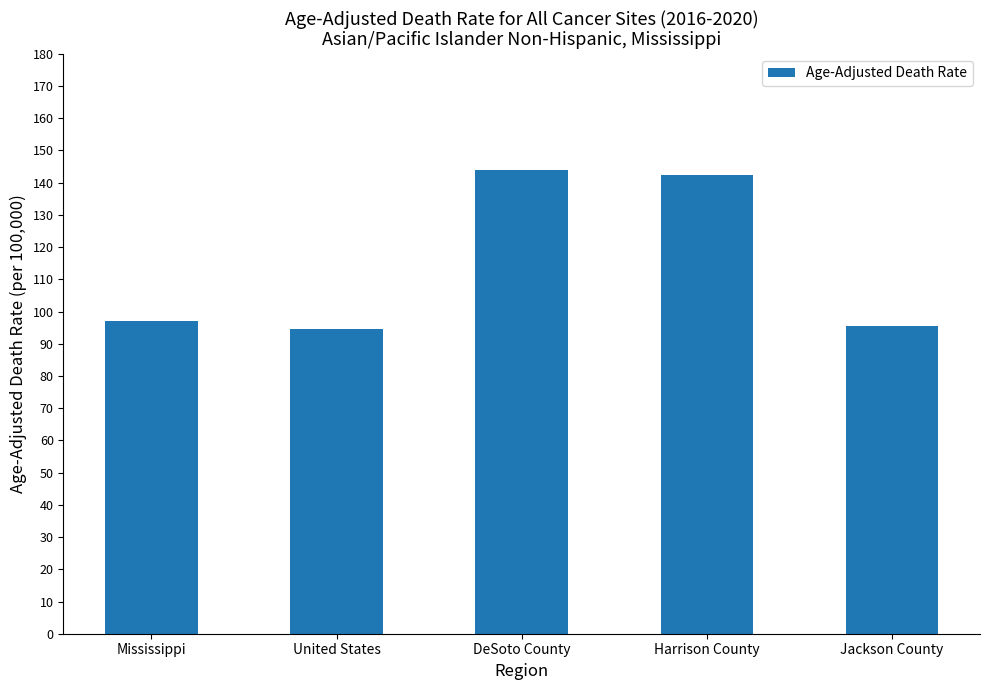

What is the difference between the second highest and second lowest values?

46.8